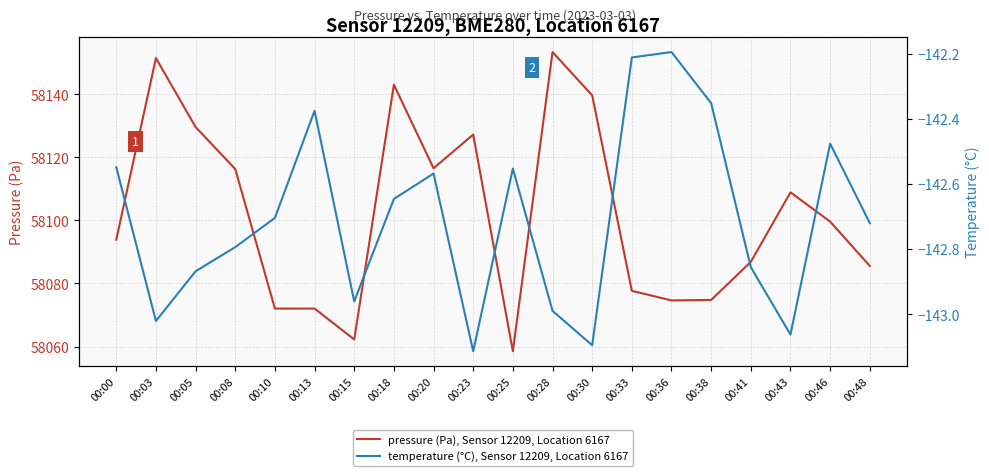

Where is the first local minimum for pressure (Pa), Sensor 12209, Location 6167?

00:15